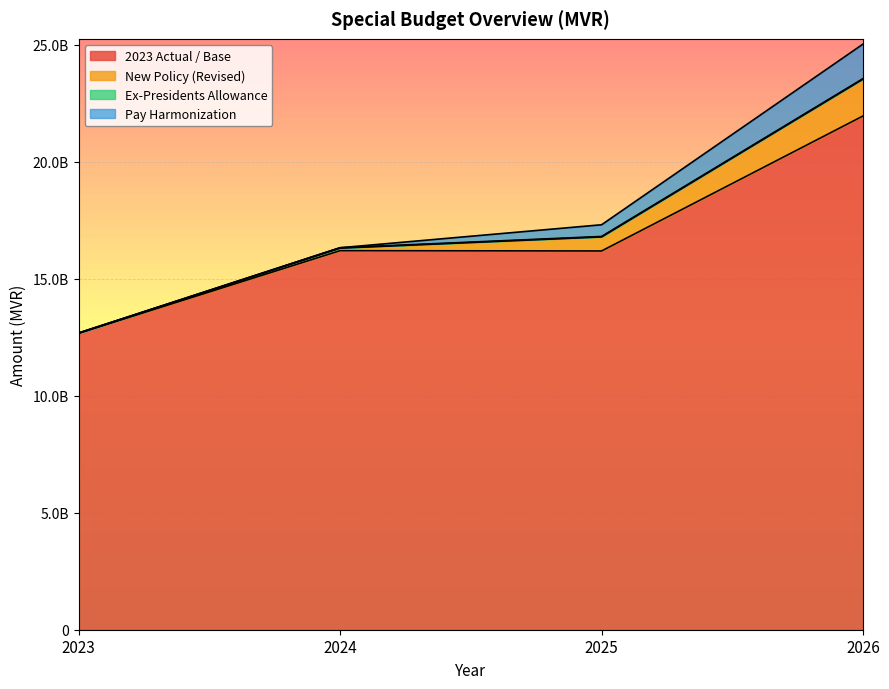

Does the chart display data point markers on the line(s)?

No